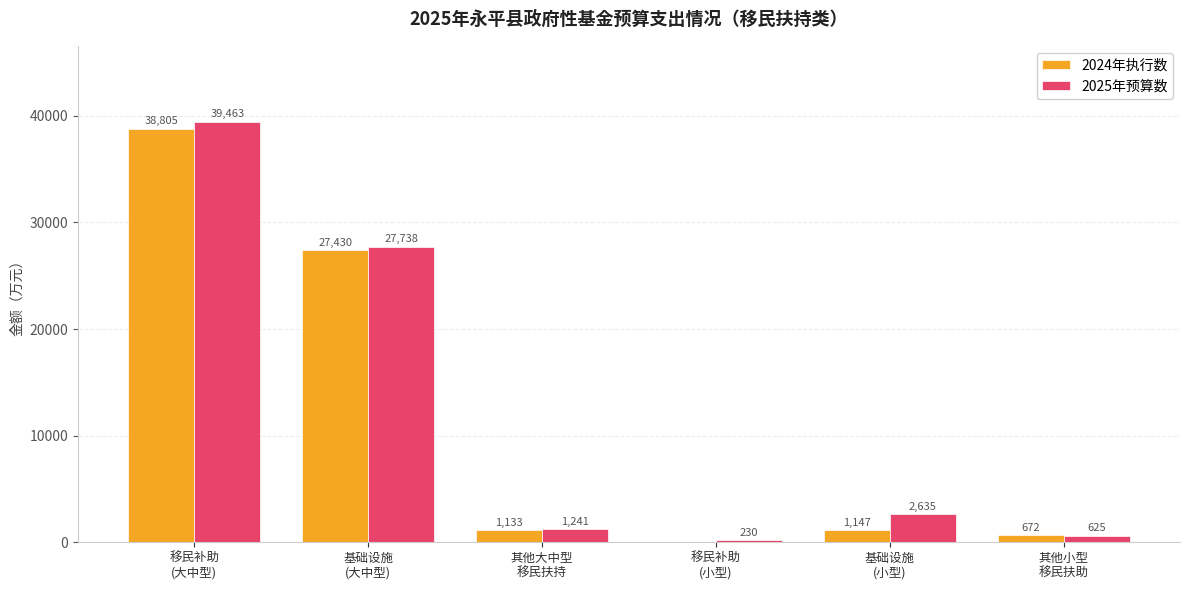

Which series has the largest range (max minus min)?

2025年预算数